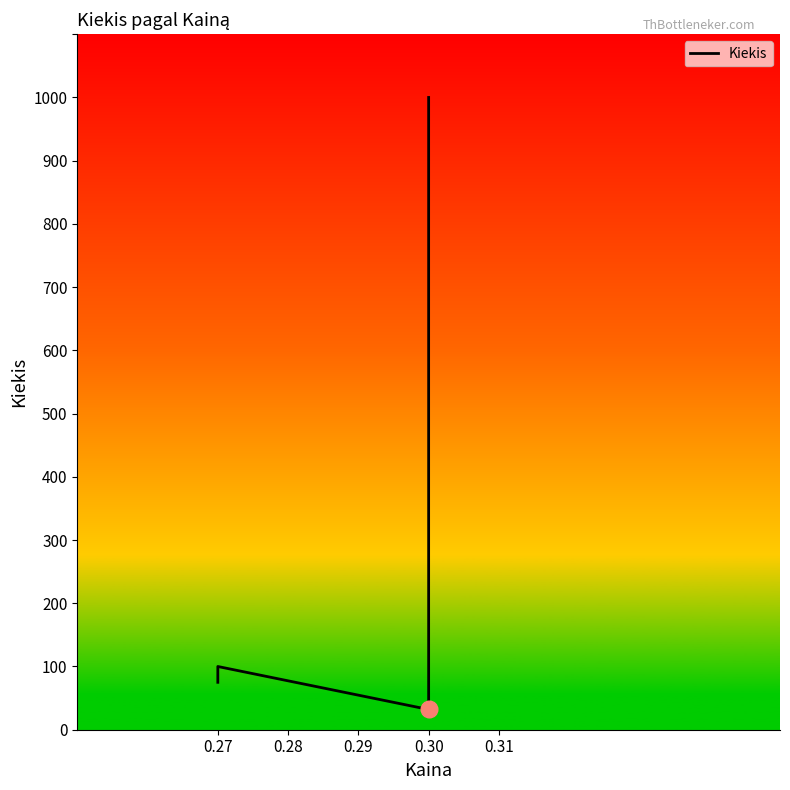

What is the ratio of the value at 0.28 to the value at 0.27?

1.1